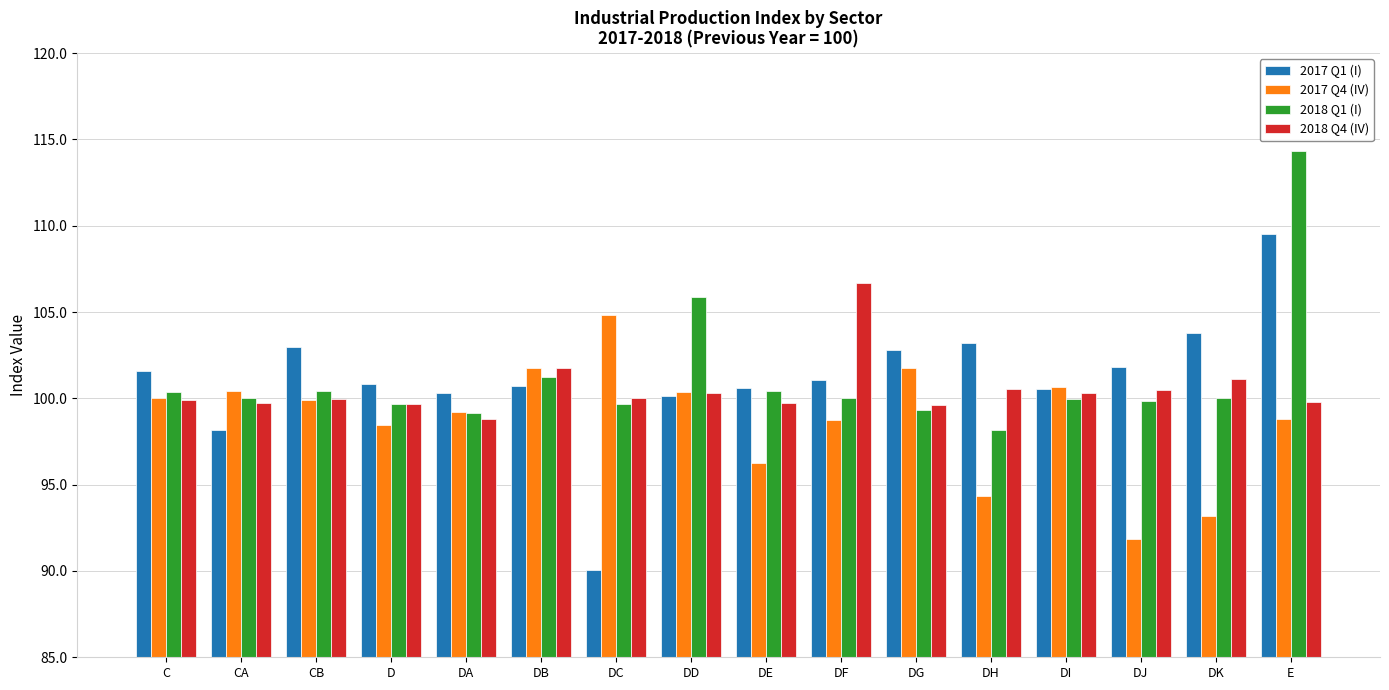

At which label does 2017 Q4 (IV) reach its peak?

DC